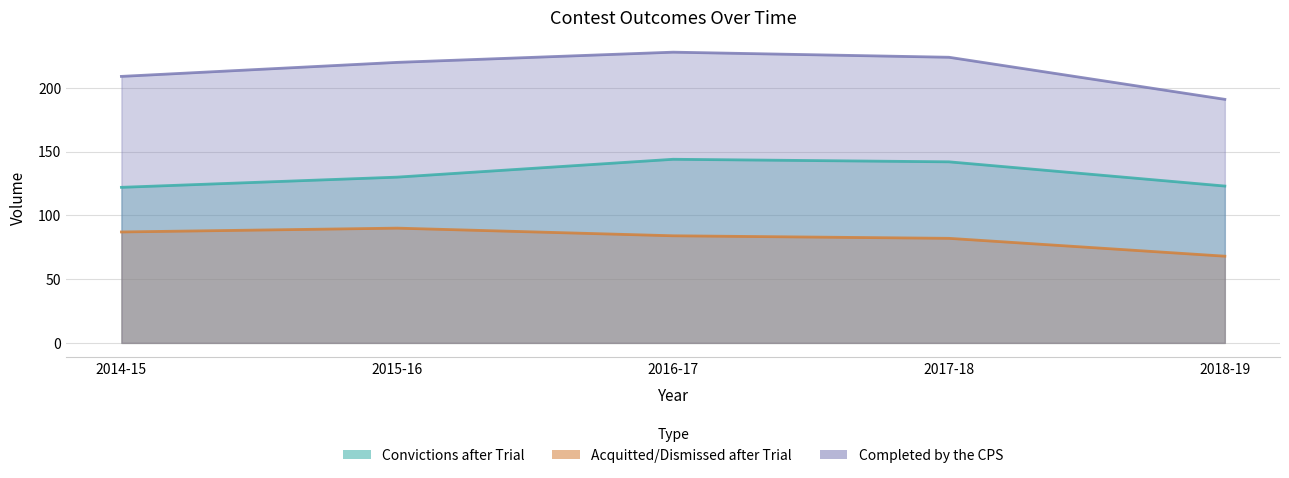

Reading left to right, what are all the values shown in this chart?

Convictions after Trial: 122	130	144	142	123
Acquitted/Dismissed after Trial: 87	90	84	82	68
Completed by the CPS: 209	220	228	224	191